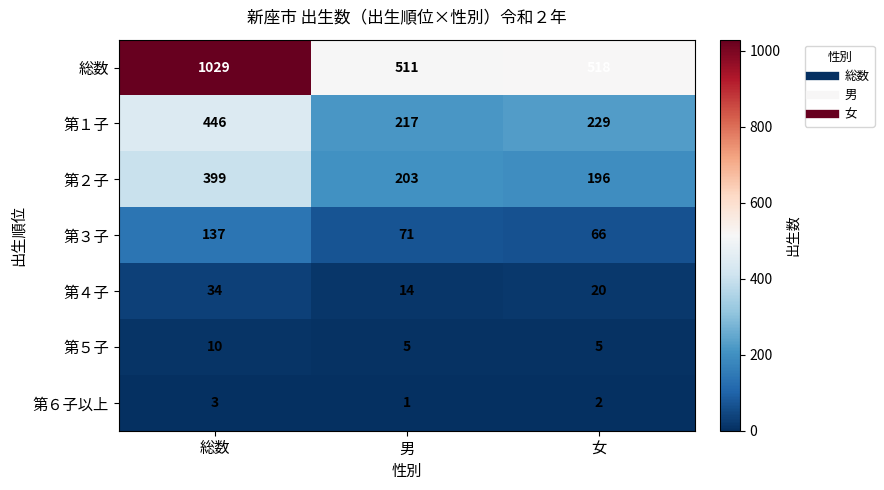

How many series are shown in this chart?

7